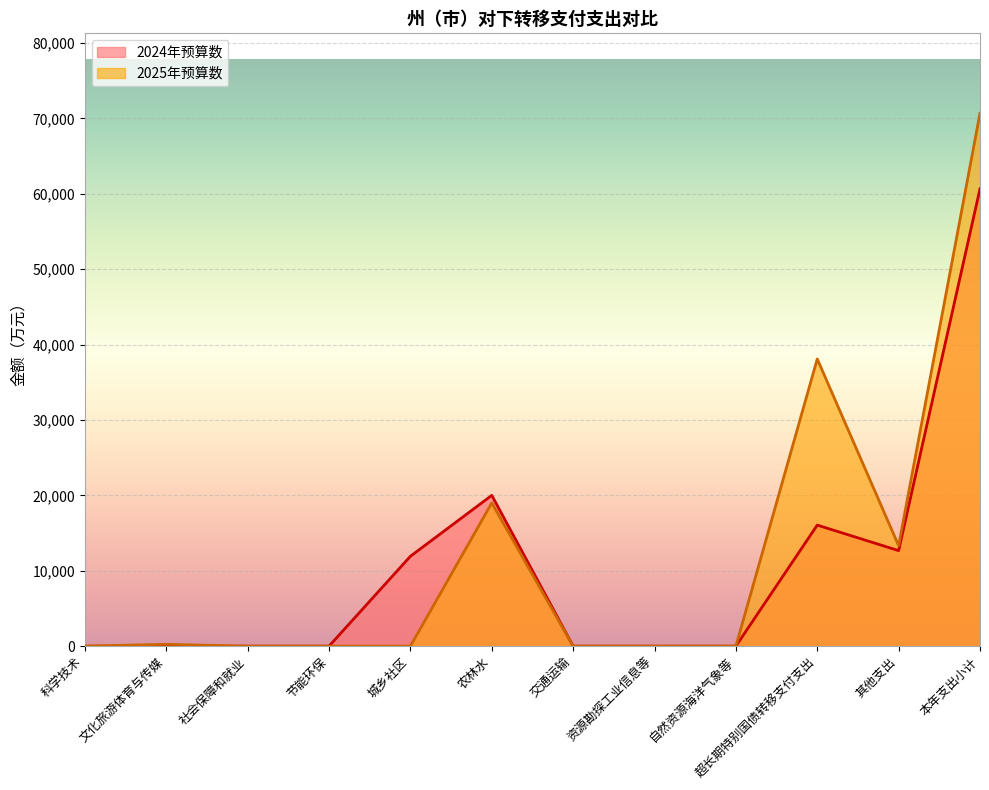

Does the chart display data point markers on the line(s)?

No